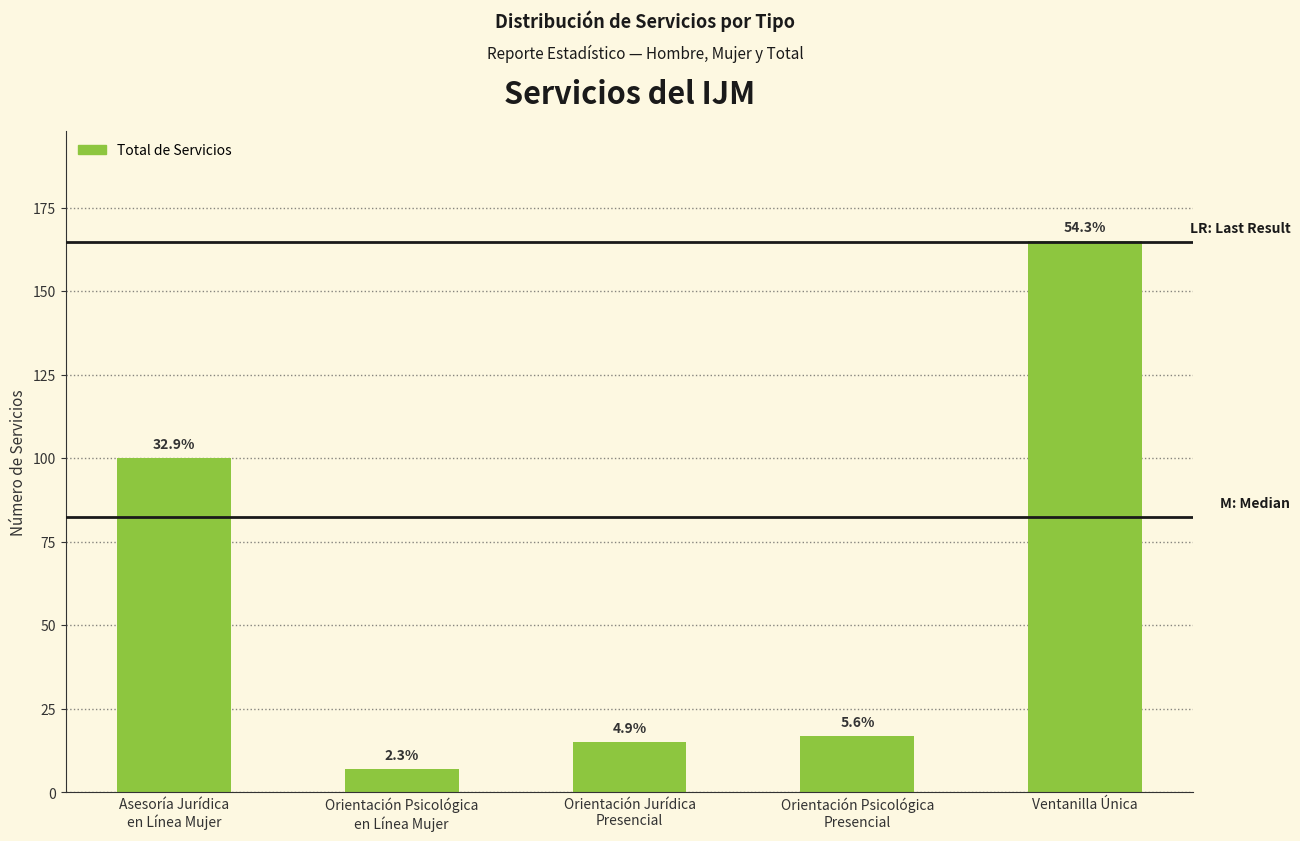

The chart shows a value of 100 at Asesoría Jurídica
en Línea Mujer. True or false?

True